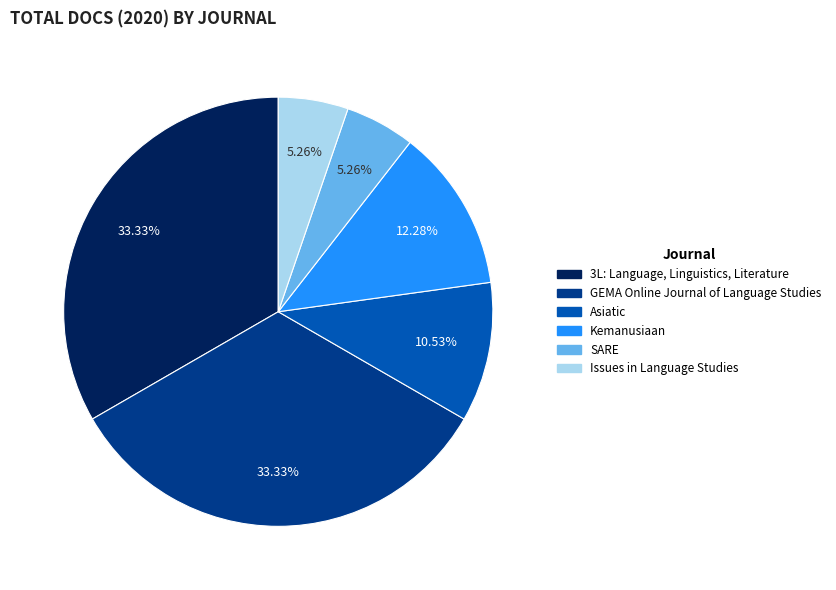

What percentage do Kemanusiaan and SARE together represent?

17.5%